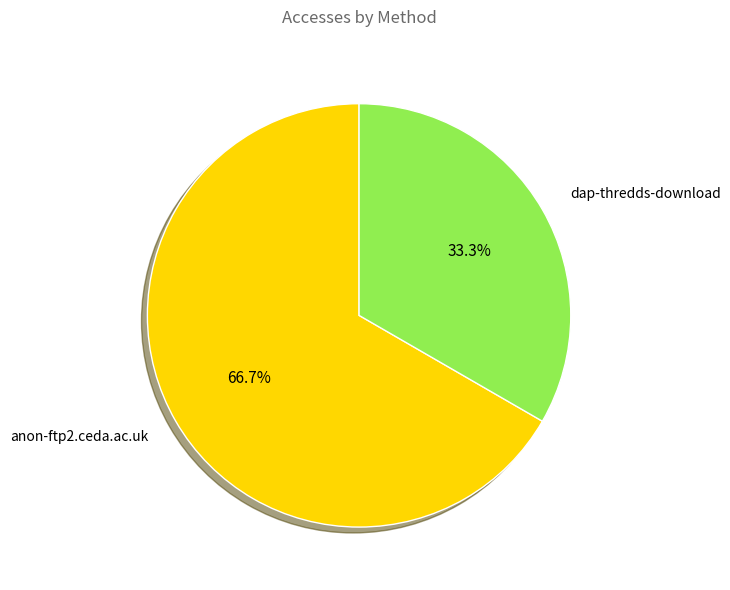

What is the largest slice in the pie chart?

anon-ftp2.ceda.ac.uk